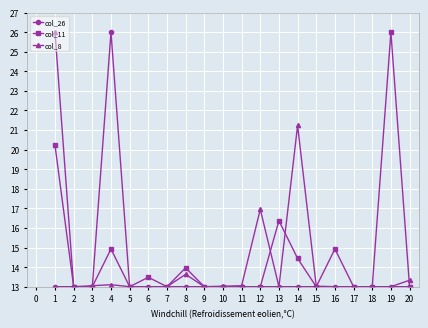

Is this an area chart (filled region under the line)?

No